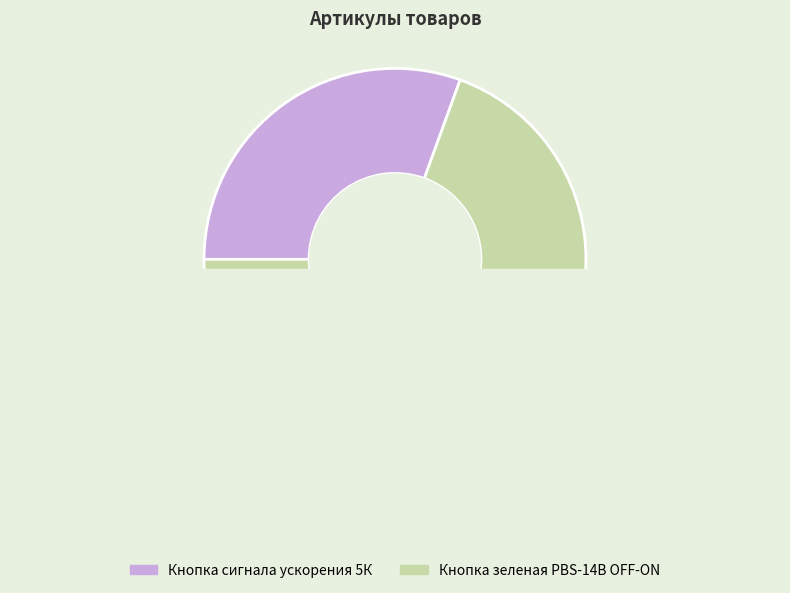

To the nearest percent, what is the difference between the largest and smallest slice percentages?

39%